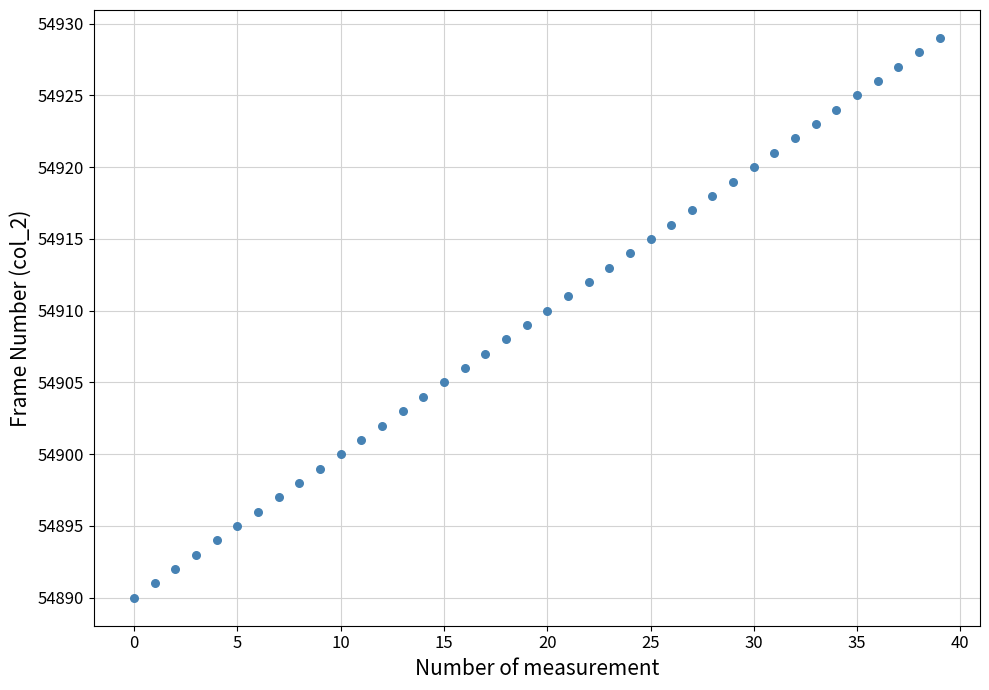

What is the range of Y values (max minus min)?

39